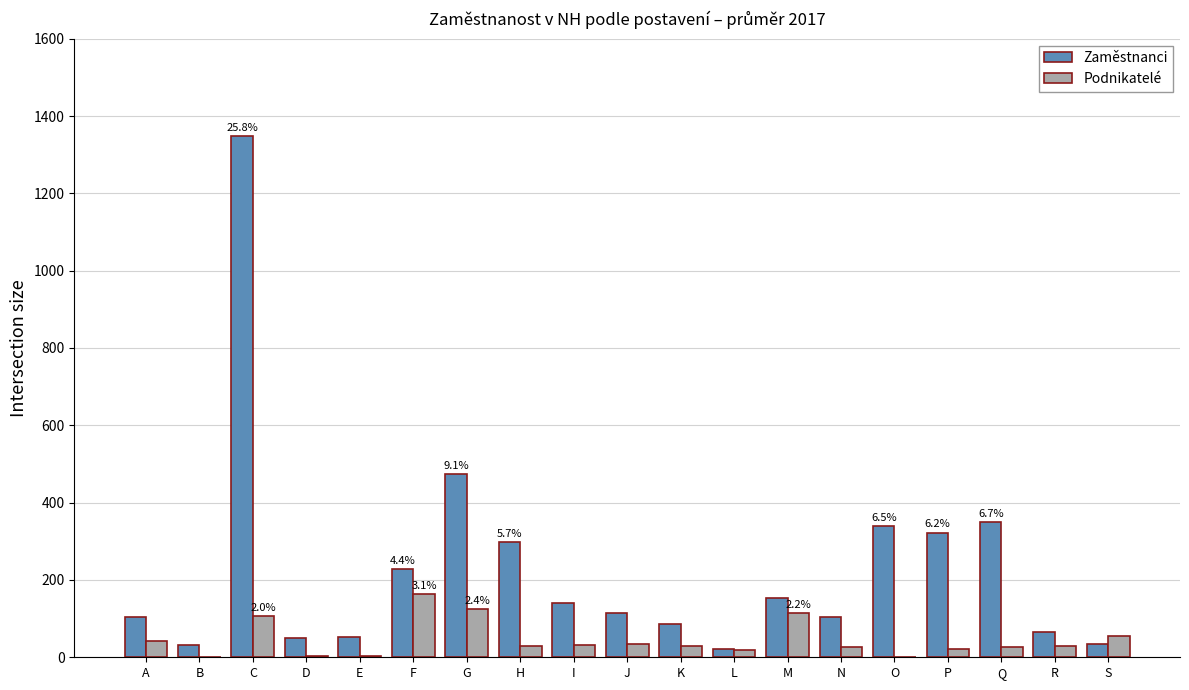

Between F and P, which series saw the biggest shift?

Podnikatelé